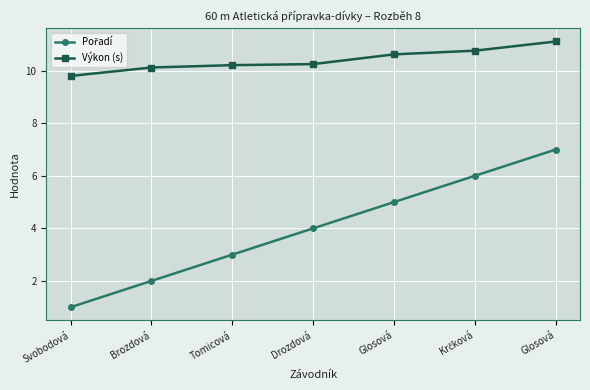

True or false: Pořadí and Výkon (s) cross at least once.

False